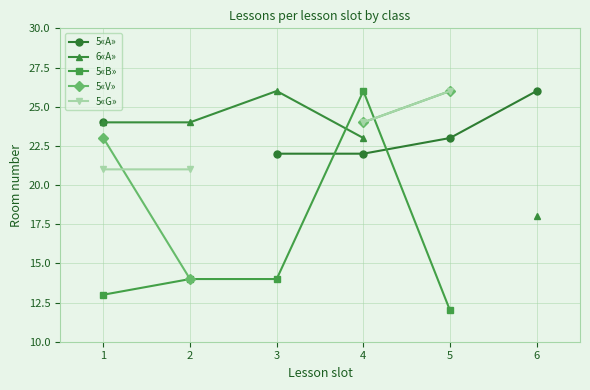

How many values in 5«V» are above zero?

4